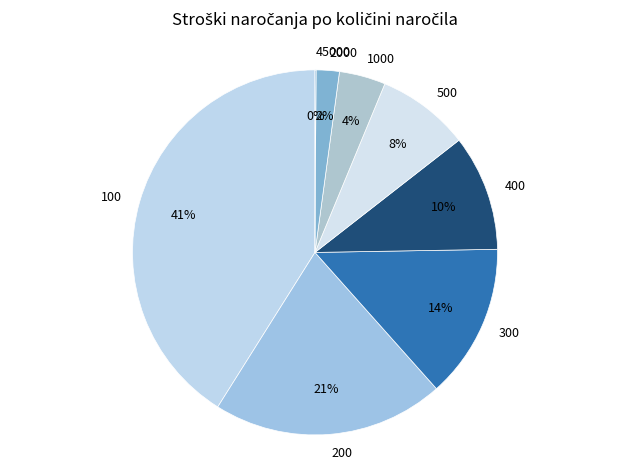

Approximately how many times larger is the value at 500 compared to 300?

0.6